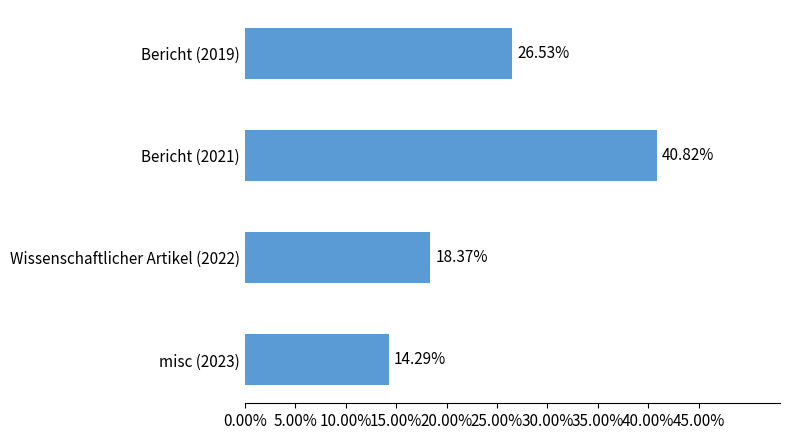

Does the chart contain stacked bars?

No